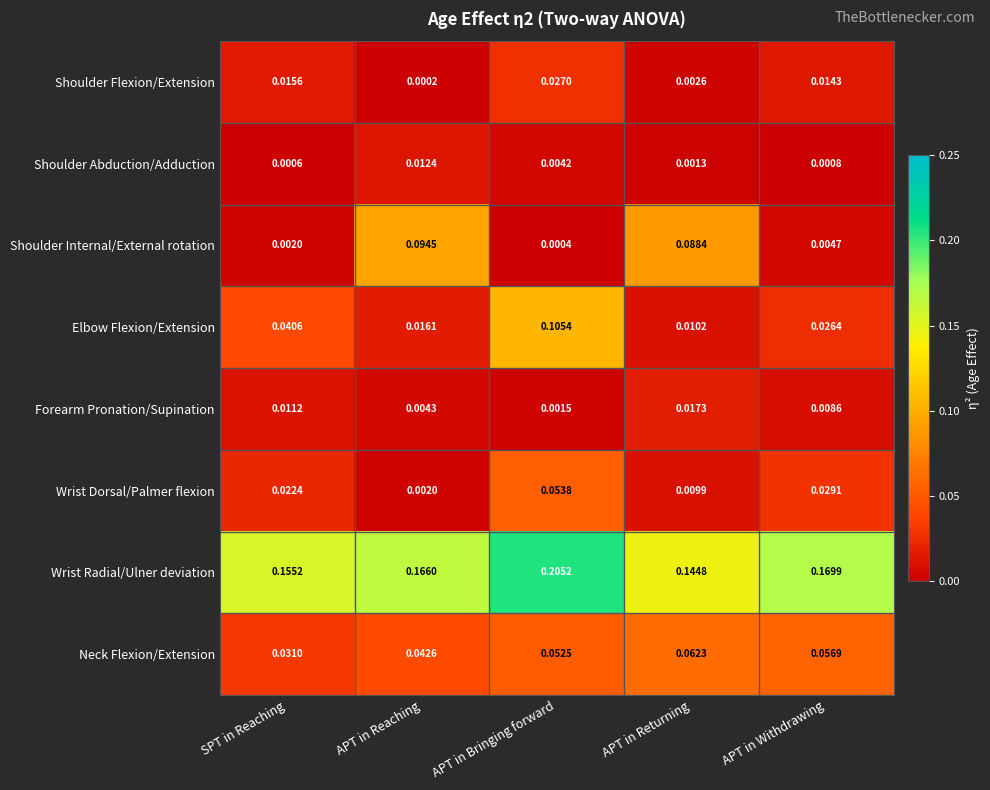

At APT in Reaching, list the series in order from largest to smallest.

Wrist Radial/Ulner deviation, Shoulder Internal/External rotation, Neck Flexion/Extension, Elbow Flexion/Extension, Shoulder Abduction/Adduction, Forearm Pronation/Supination, Wrist Dorsal/Palmer flexion, Shoulder Flexion/Extension